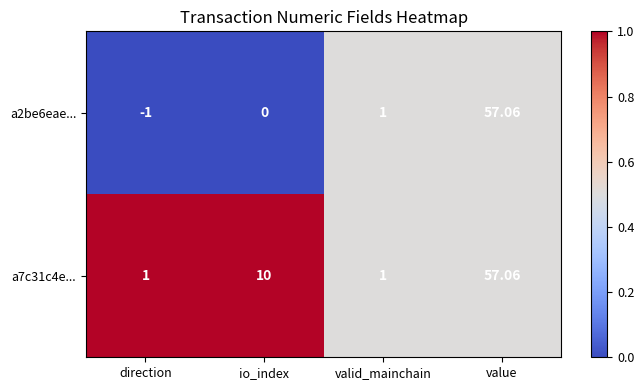

At which category does the chart reach its minimum across all series?

direction